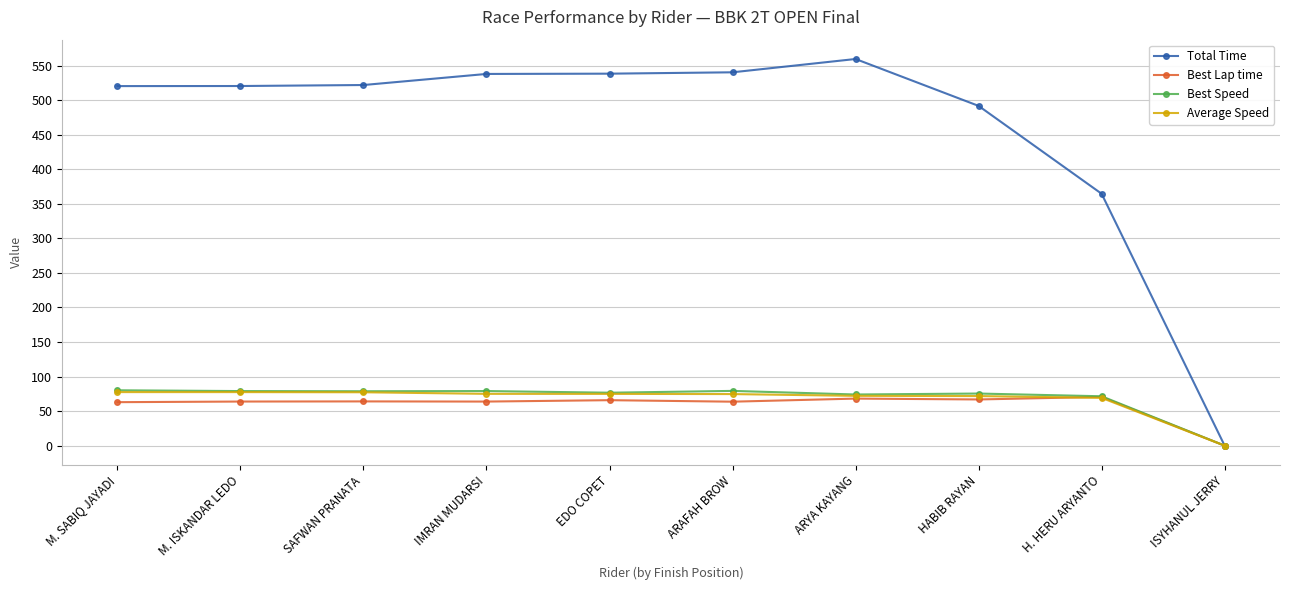

What is the difference between the Best Speed values at SAFWAN PRANATA and EDO COPET?

2.1